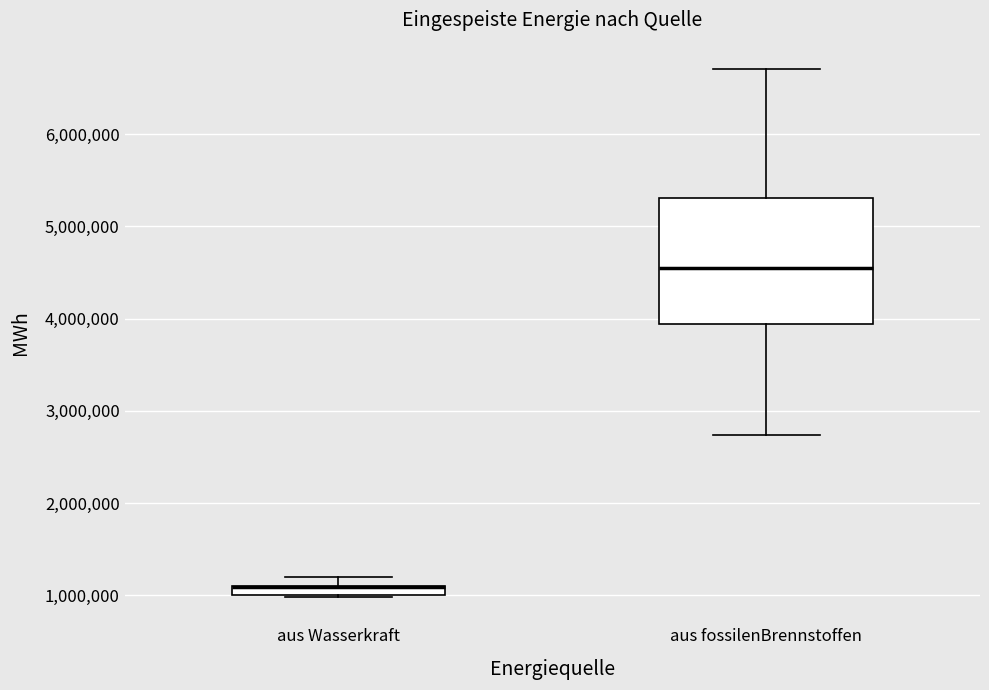

Where is the upper edge of the box for aus Wasserkraft on the y-axis? The values are not printed on the chart, so give them approximately, as read against the axis.

1100000